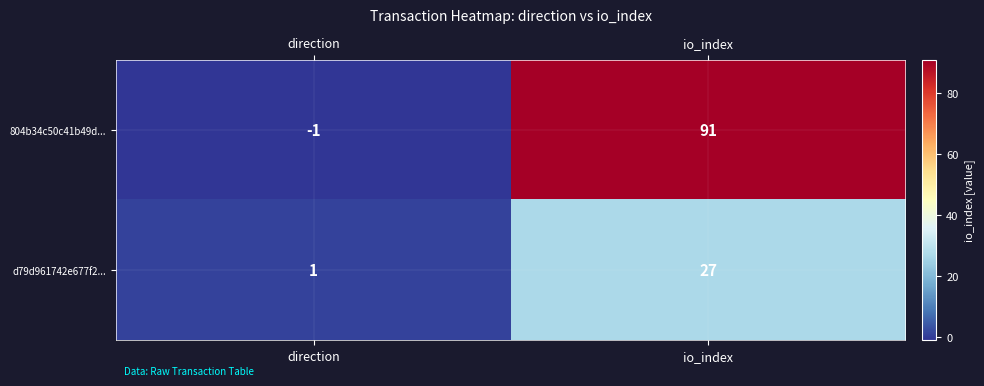

Count the number of data series in this chart.

2